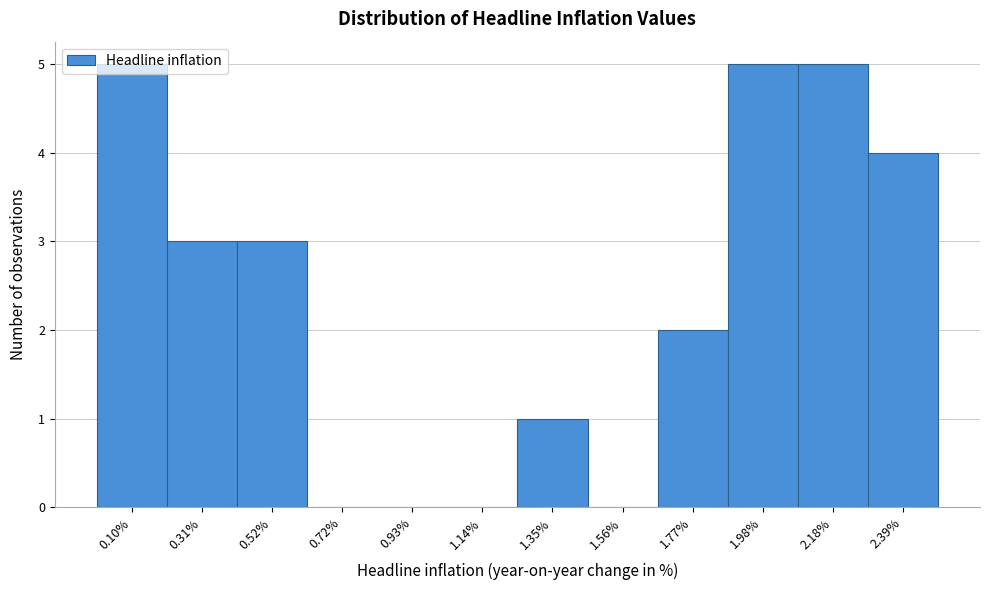

What is the sum of all values?

28